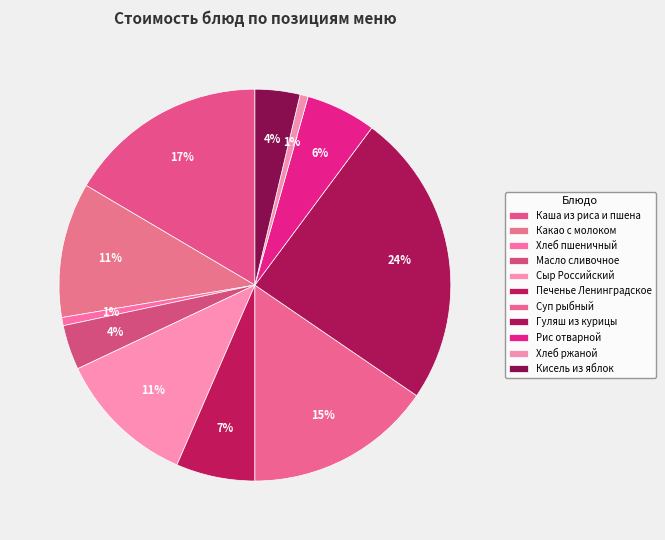

How many segments does this pie chart have?

11